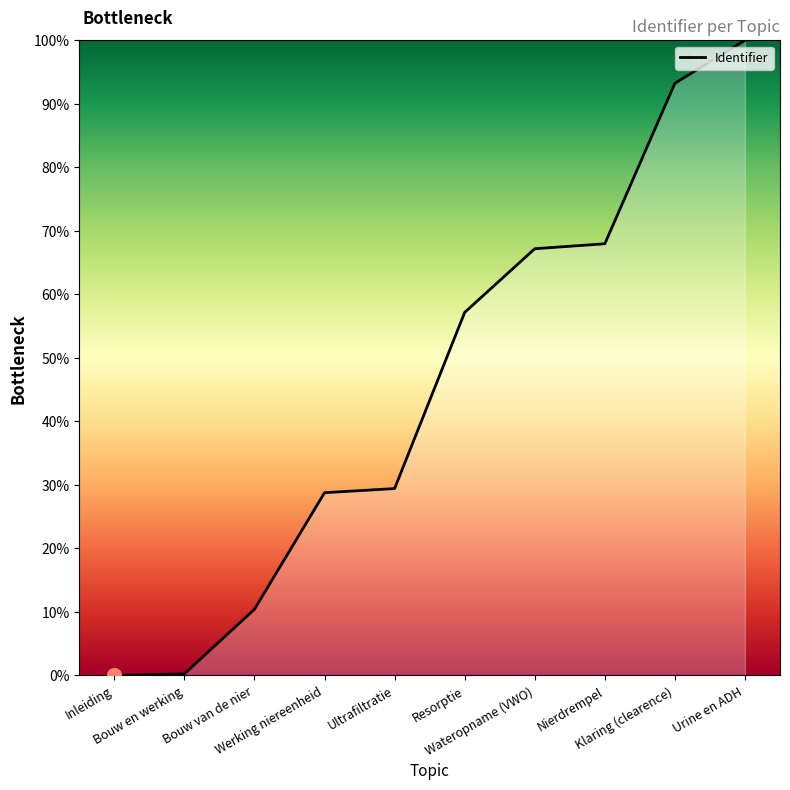

Between Wateropname (VWO) and Ultrafiltratie, which is larger?

Wateropname (VWO)